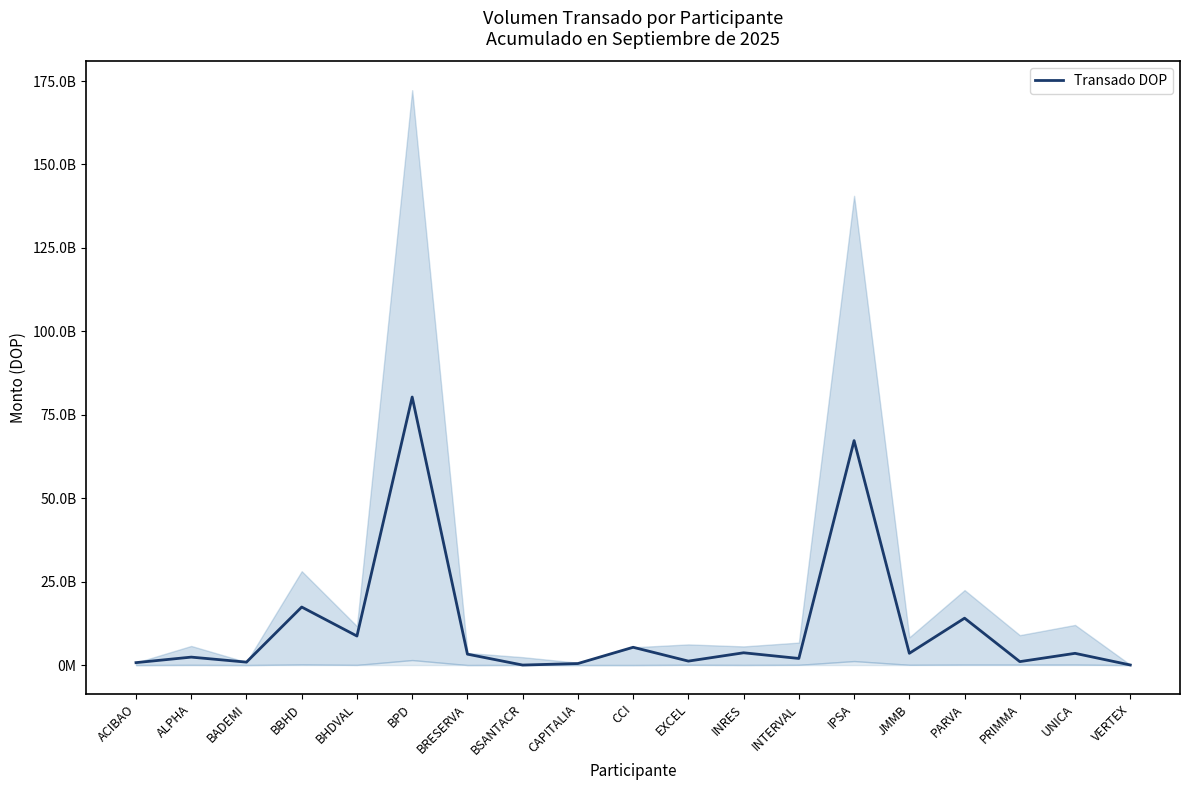

List the labels in order of value, smallest first.

BSANTACR, VERTEX, CAPITALIA, ACIBAO, BADEMI, PRIMMA, EXCEL, INTERVAL, ALPHA, BRESERVA, UNICA, JMMB, INRES, CCI, BHDVAL, PARVA, BBHD, IPSA, BPD